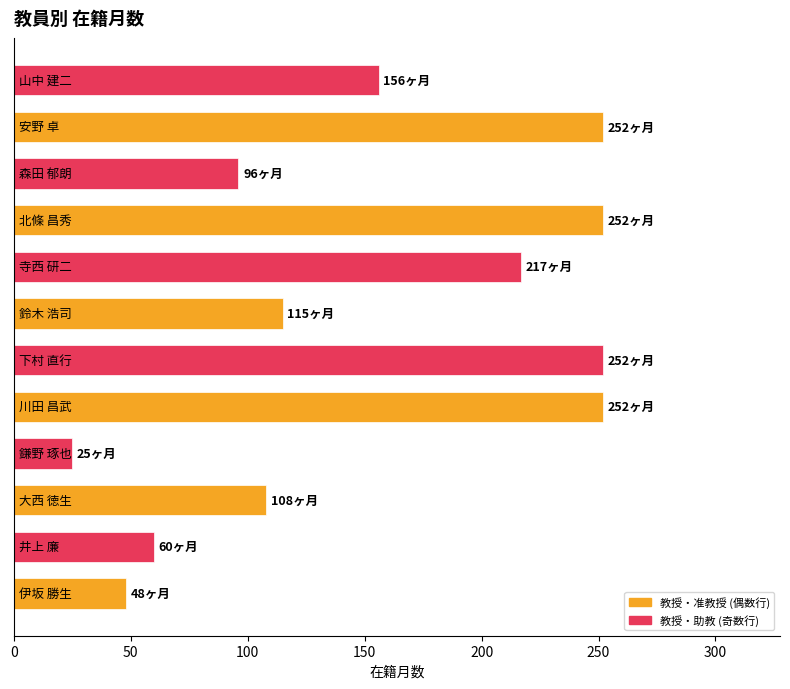

What is the maximum value shown in the chart?

252